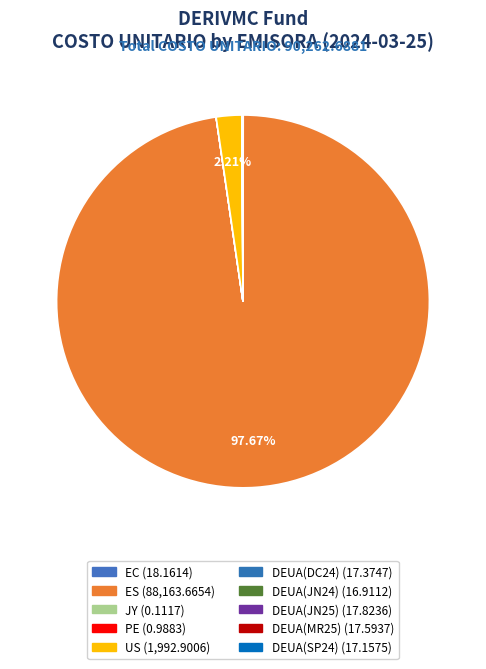

To the nearest percent, what is the difference between the largest and smallest slice percentages?

98%